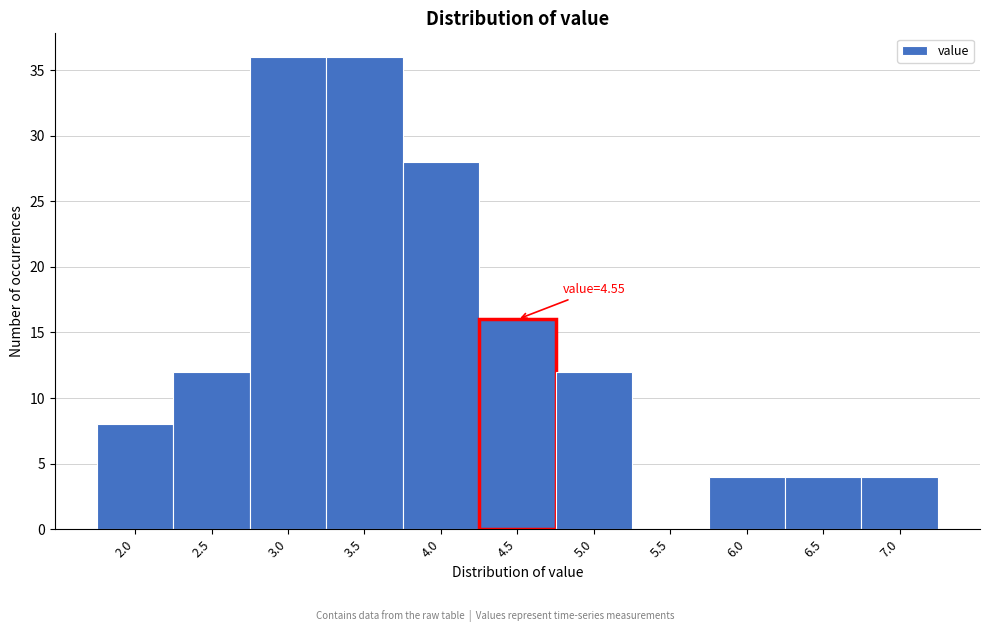

Reading left to right, transcribe all the data shown in this chart.

2.0=8	2.5=12	3.0=36	3.5=36	4.0=28	4.5=16	5.0=12	5.5=0	6.0=4	6.5=4	7.0=4